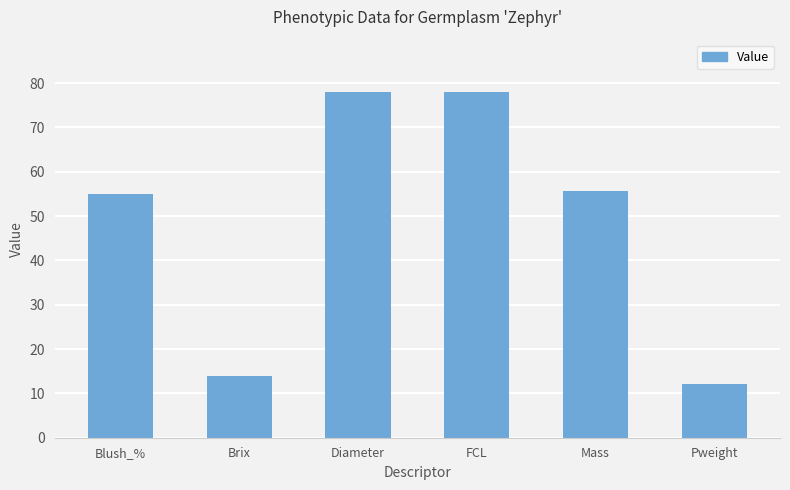

What value does the data have at Blush_%?

55.0